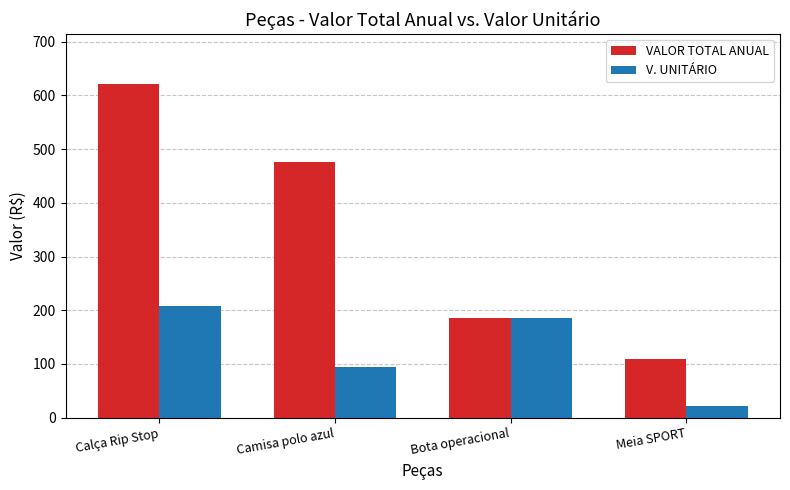

What is the minimum value for VALOR TOTAL ANUAL?

109.8